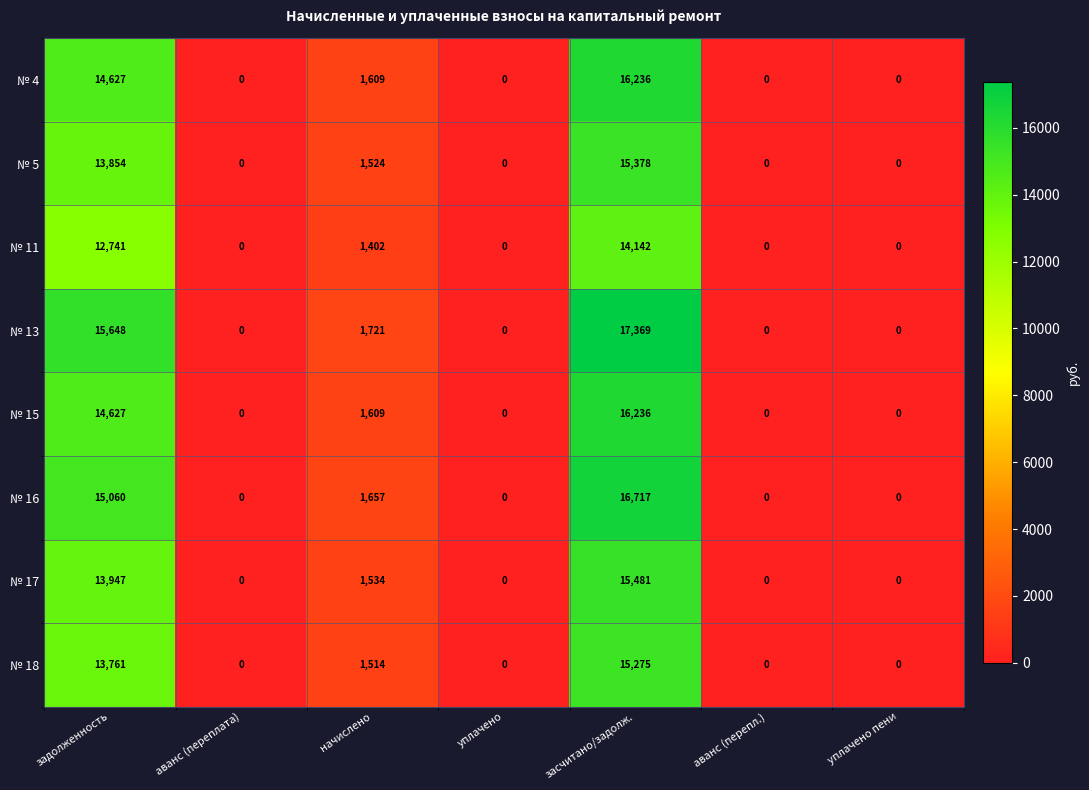

What is the maximum value for № 13?

17369